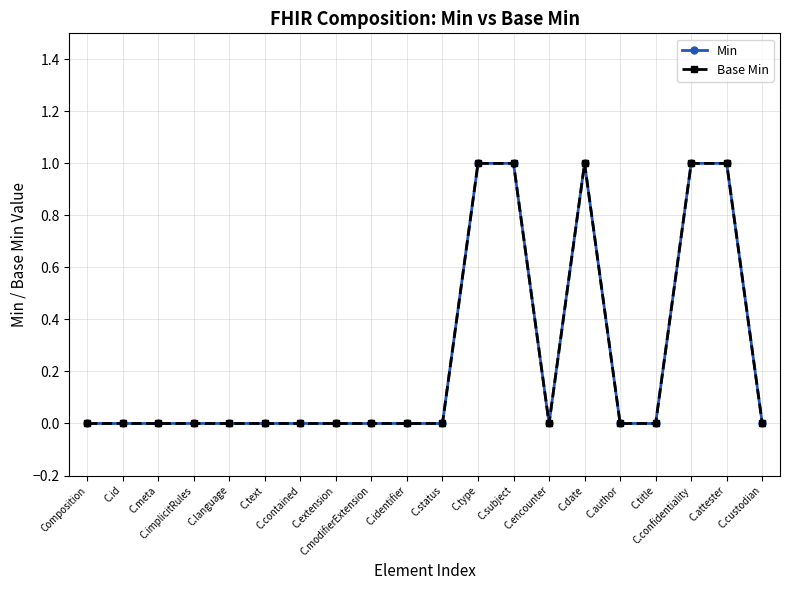

At which category does the chart reach its peak across all series?

C.type